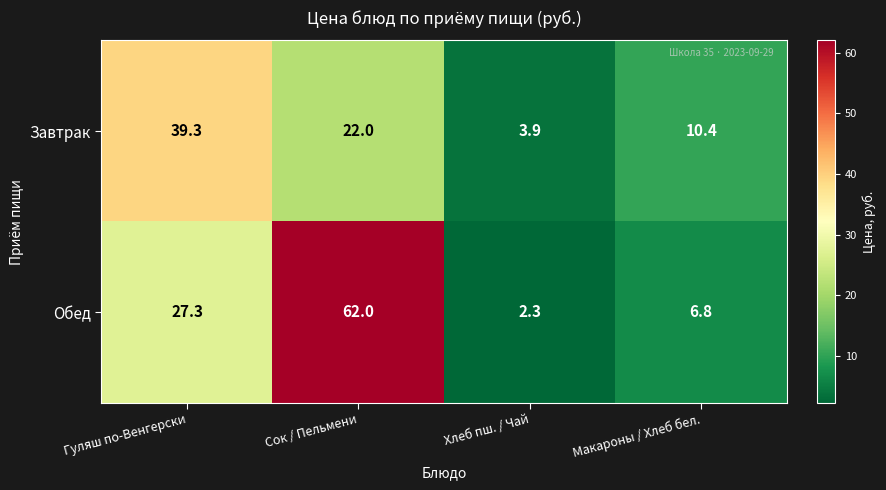

What value does the Обед series have at Макароны / Хлеб бел.?

6.8